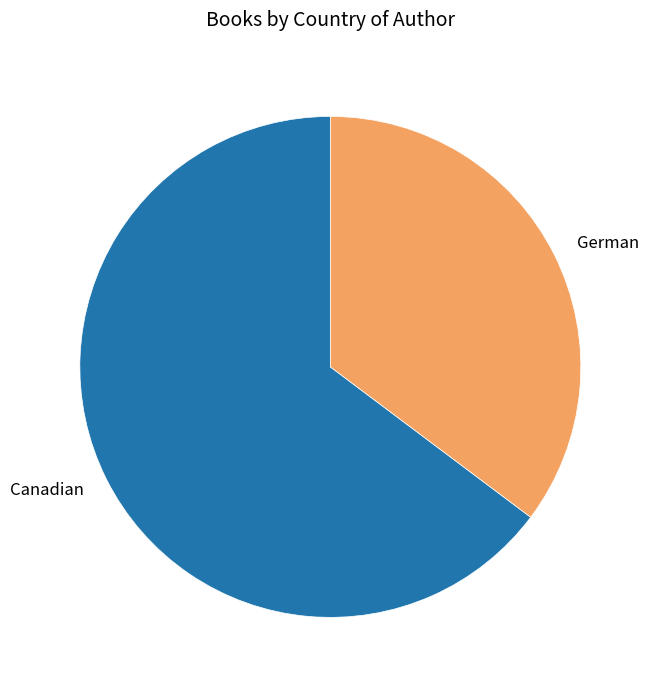

Rank the categories by value from lowest to highest.

German, Canadian